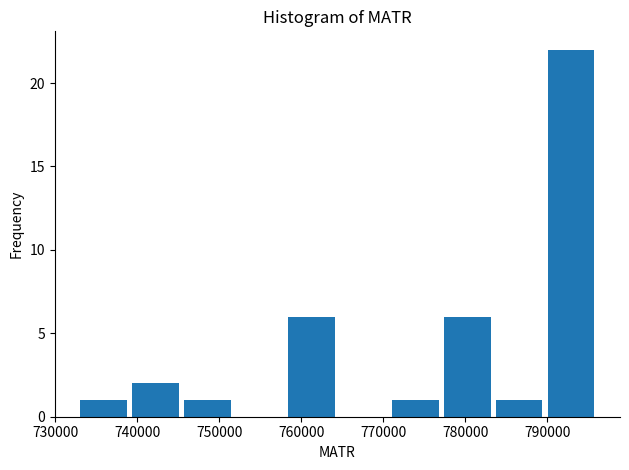

What is the height of the bar covering 777000 to 784000 on the x-axis? Neither the bar edges nor the heights are printed on the chart, so give them approximately, as read against the axes.

6